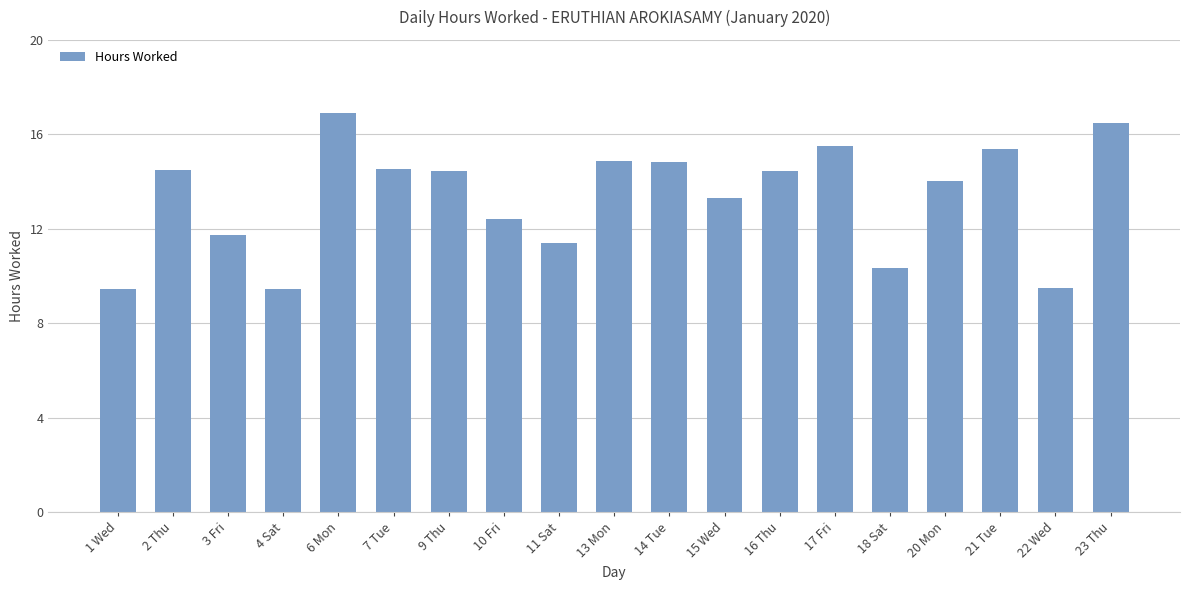

Does the chart contain stacked bars?

No